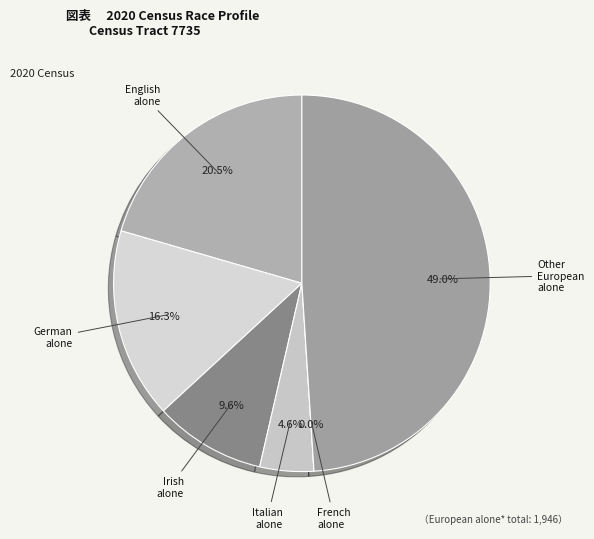

What percentage do Irish alone and Other European alone together represent?

58.5%